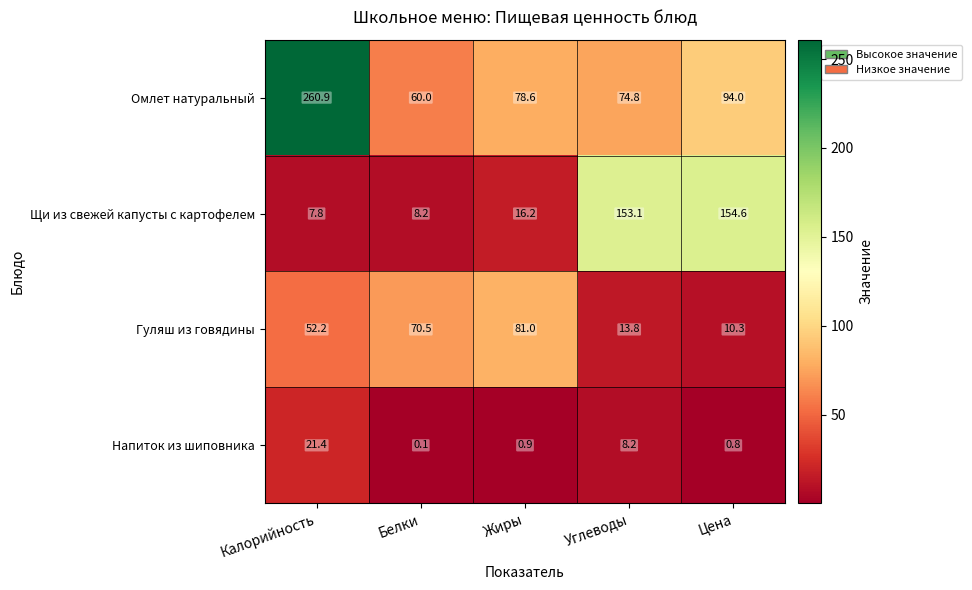

Read the Напиток из шиповника value at Цена.

0.8